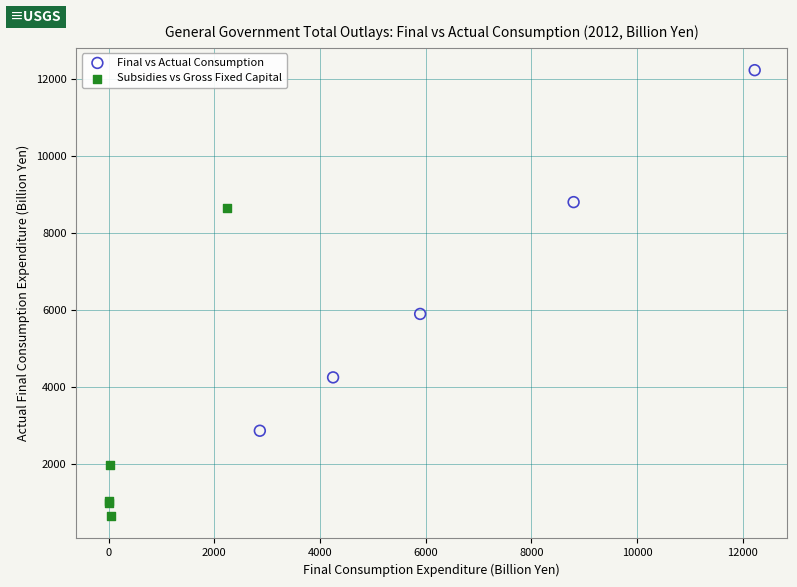

Which series contains the highest Y value?

Final vs Actual Consumption